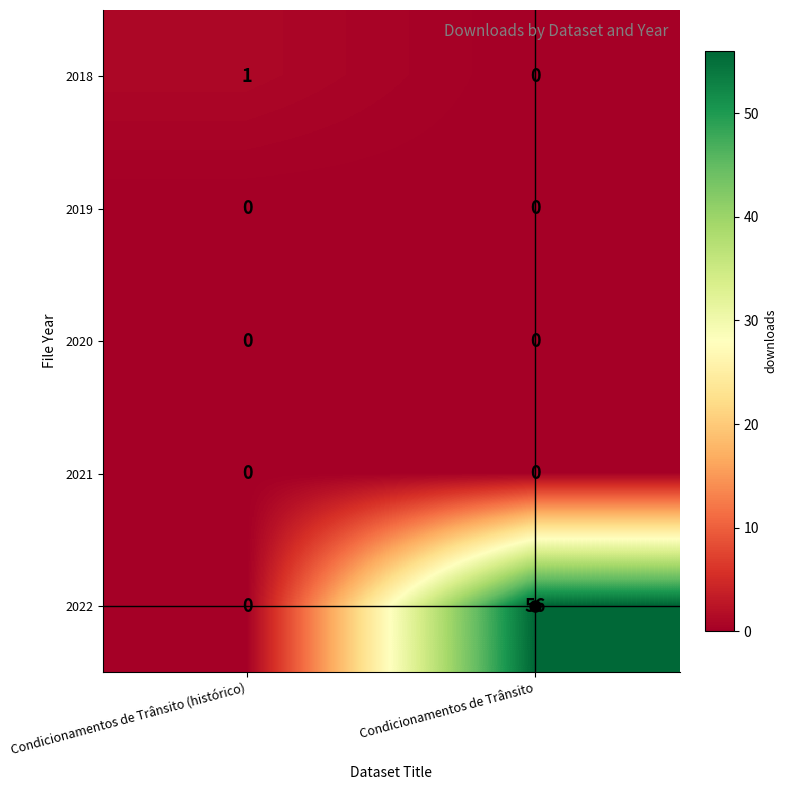

At which label is 2022 closest to 28?

Condicionamentos de Trânsito (histórico)